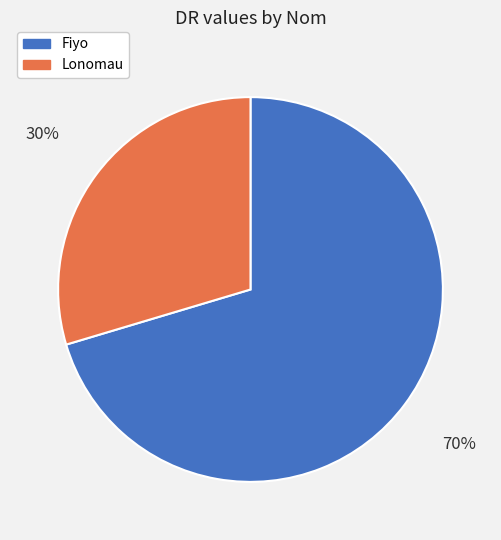

Which category has the biggest portion of the pie?

Fiyo